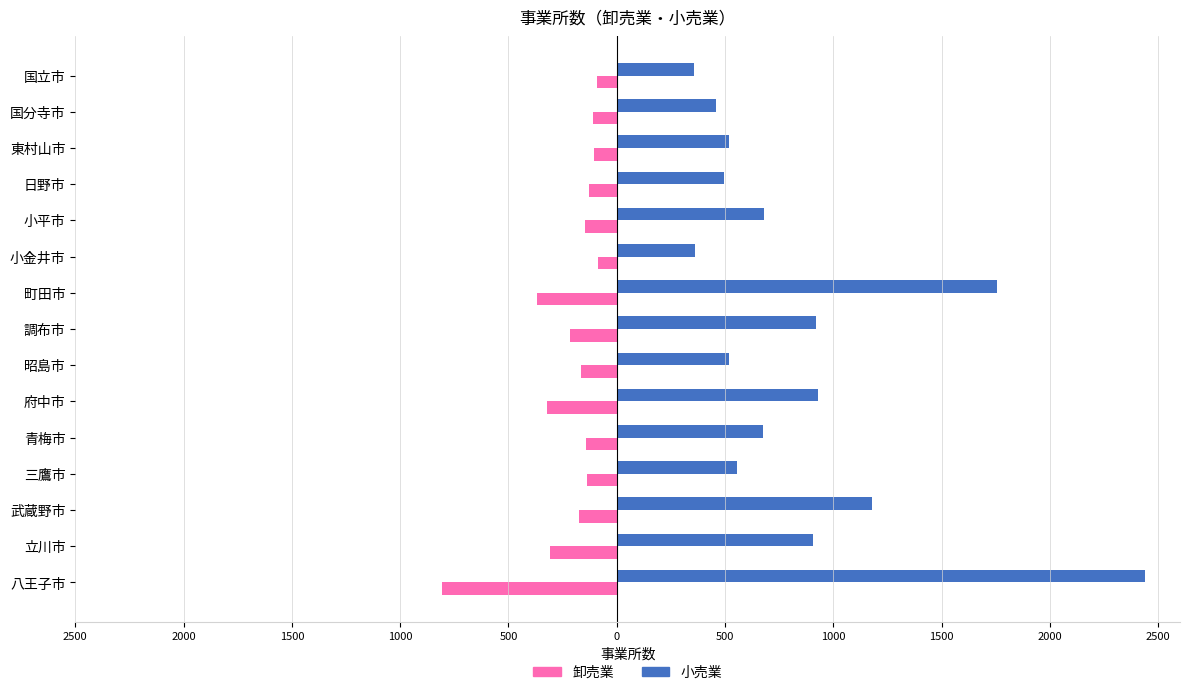

What are all the series names shown in the legend?

卸売業, 小売業